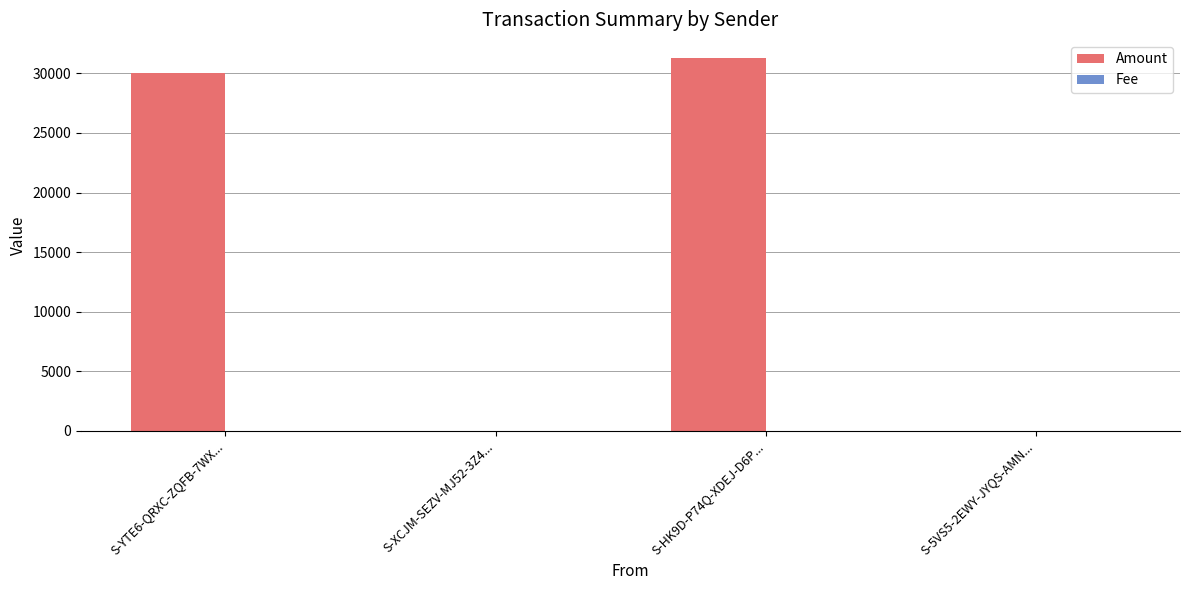

What is the maximum value shown in the chart?

31258